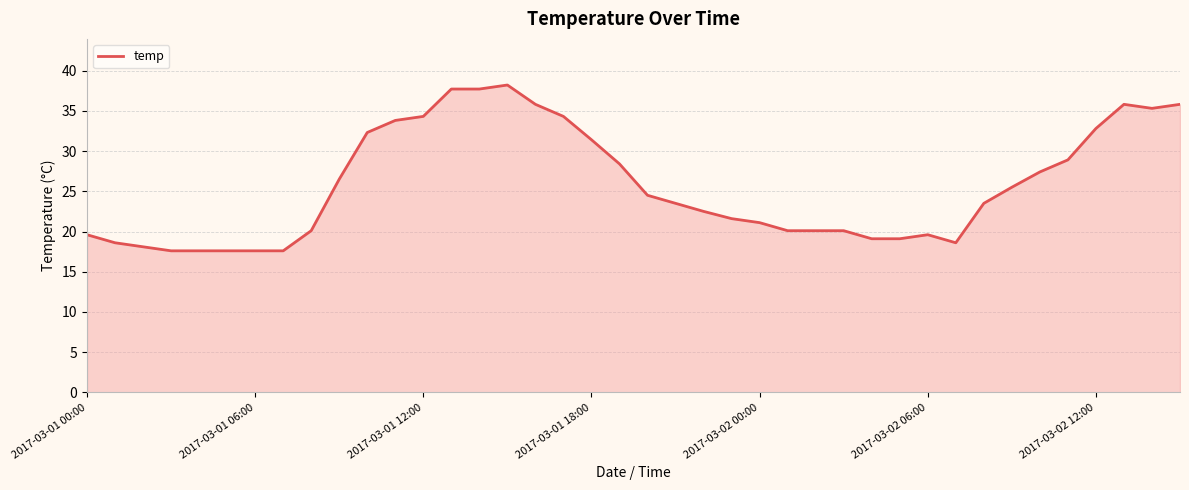

What is the maximum value shown in the chart?

38.2